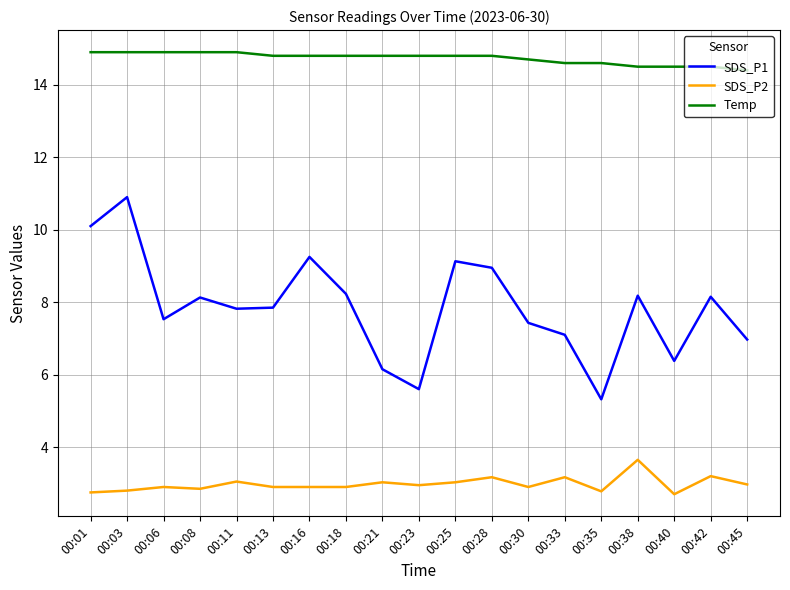

Which series has the largest range (max minus min)?

SDS_P1